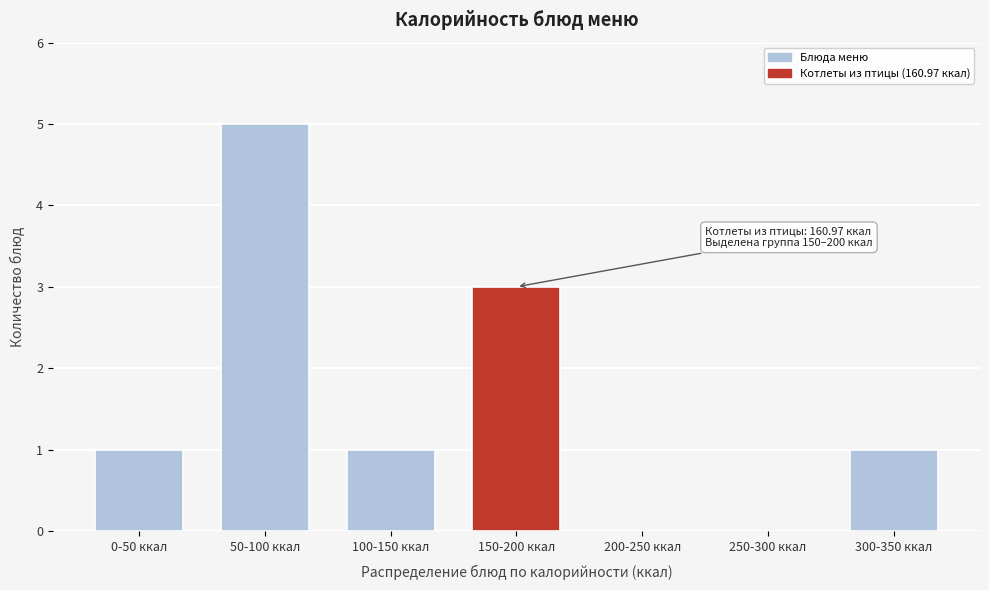

Reading left to right, list all the values displayed in this chart.

0-50 ккал=1	50-100 ккал=5	100-150 ккал=1	150-200 ккал=3	200-250 ккал=0	250-300 ккал=0	300-350 ккал=1